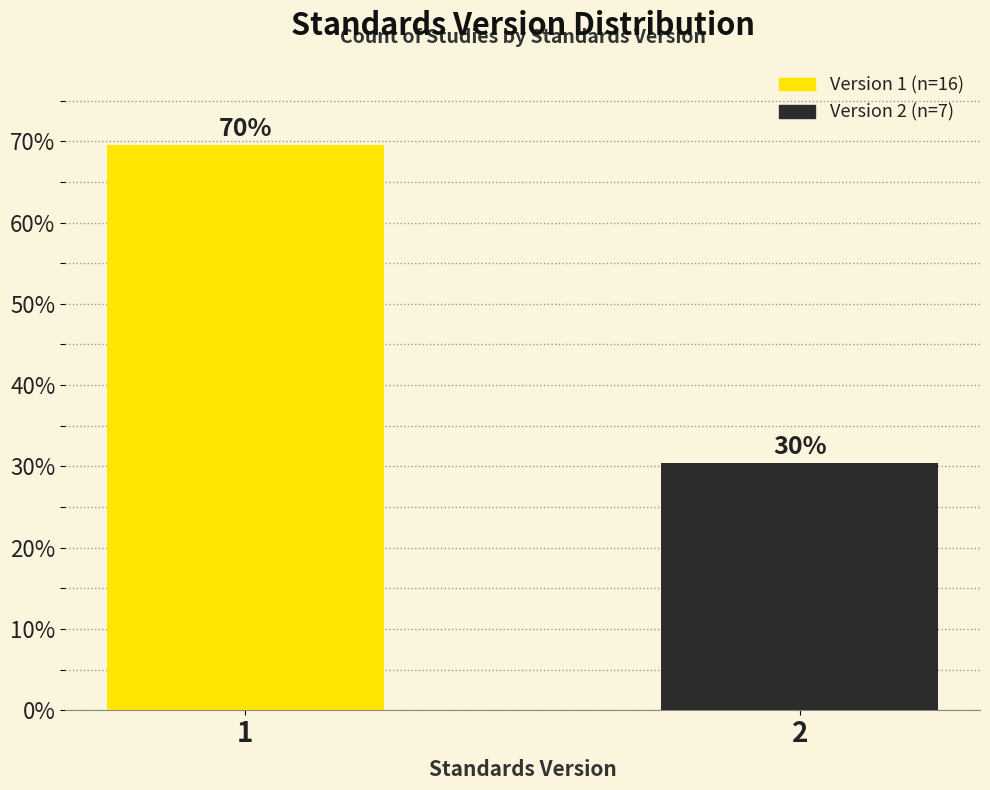

Does the chart contain any negative values?

No